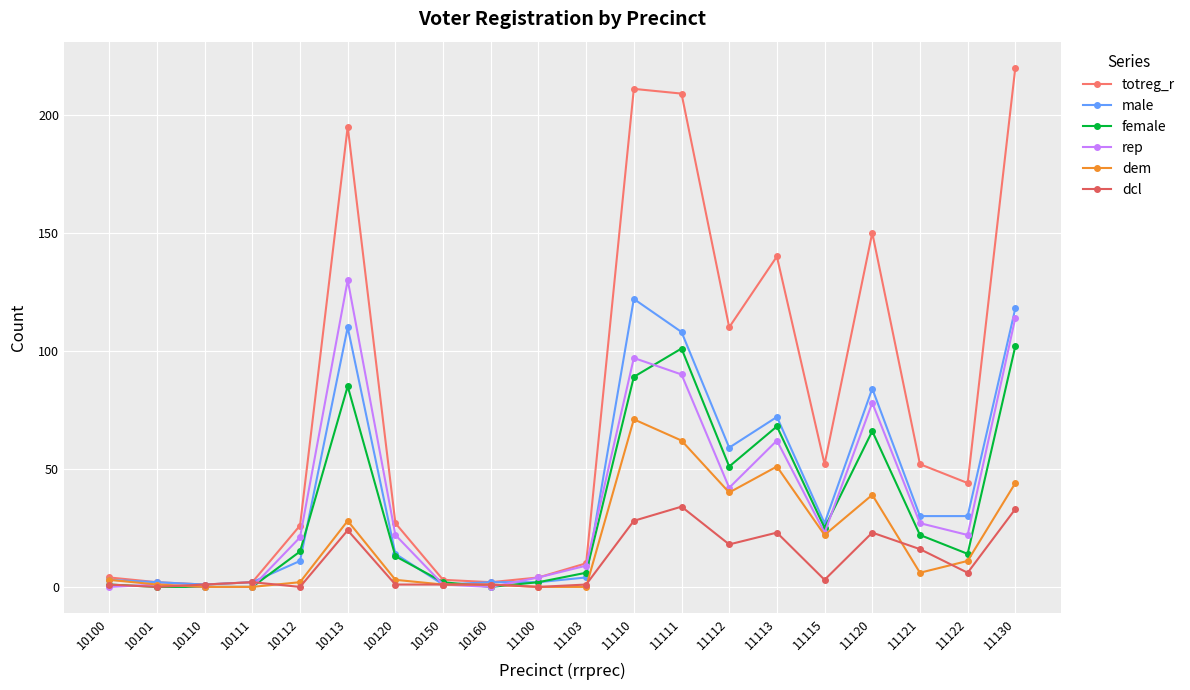

Which series has the largest total across all categories?

totreg_r